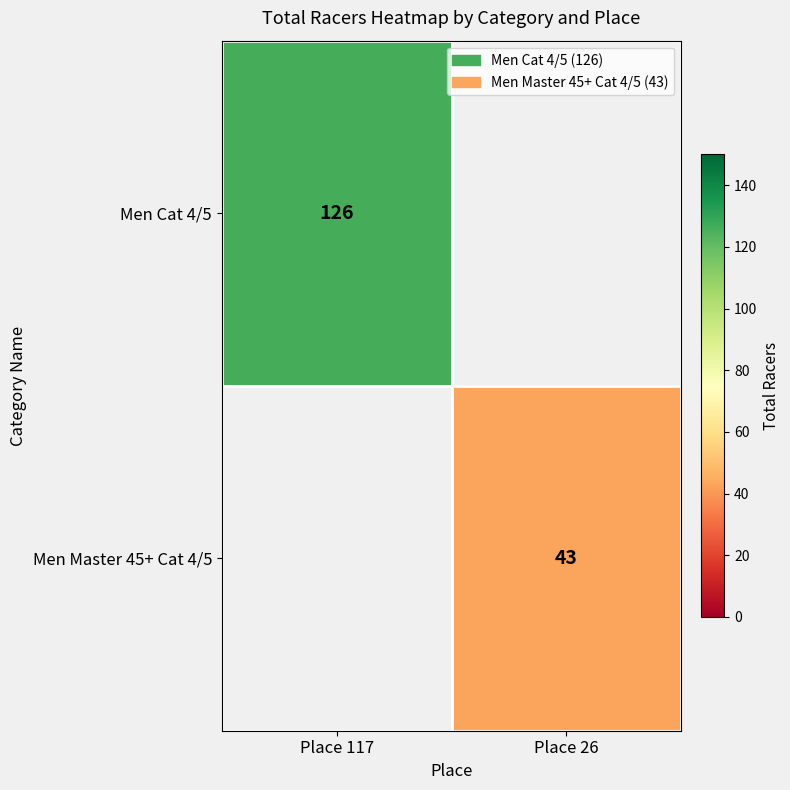

The value of Men Cat 4/5 at Place 117 is 66. True or false?

False